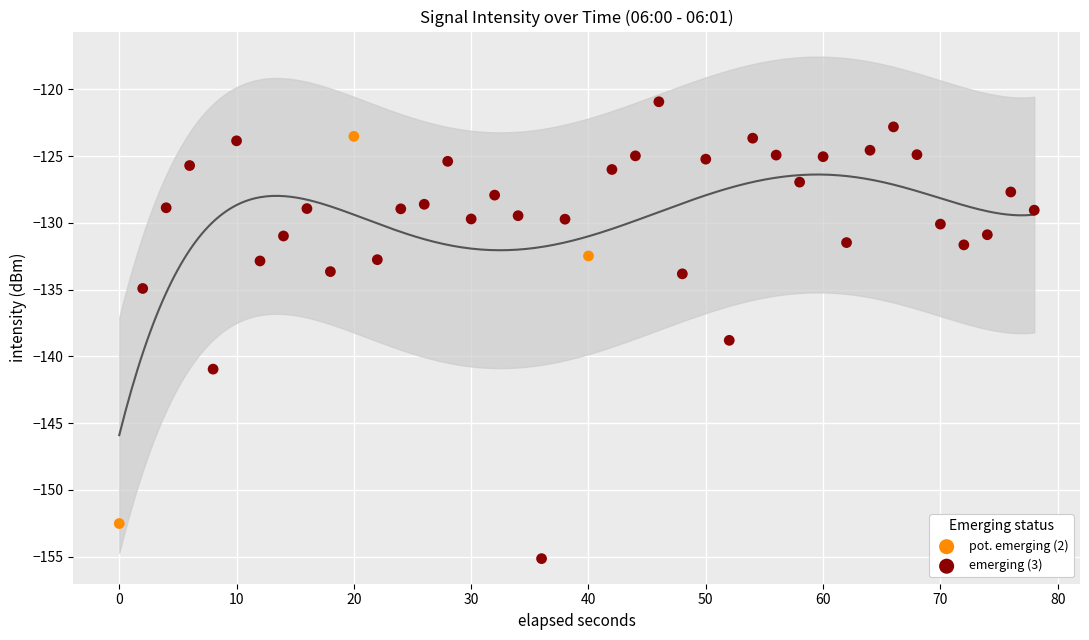

Which series has the largest Y range (max minus min)?

emerging (3)